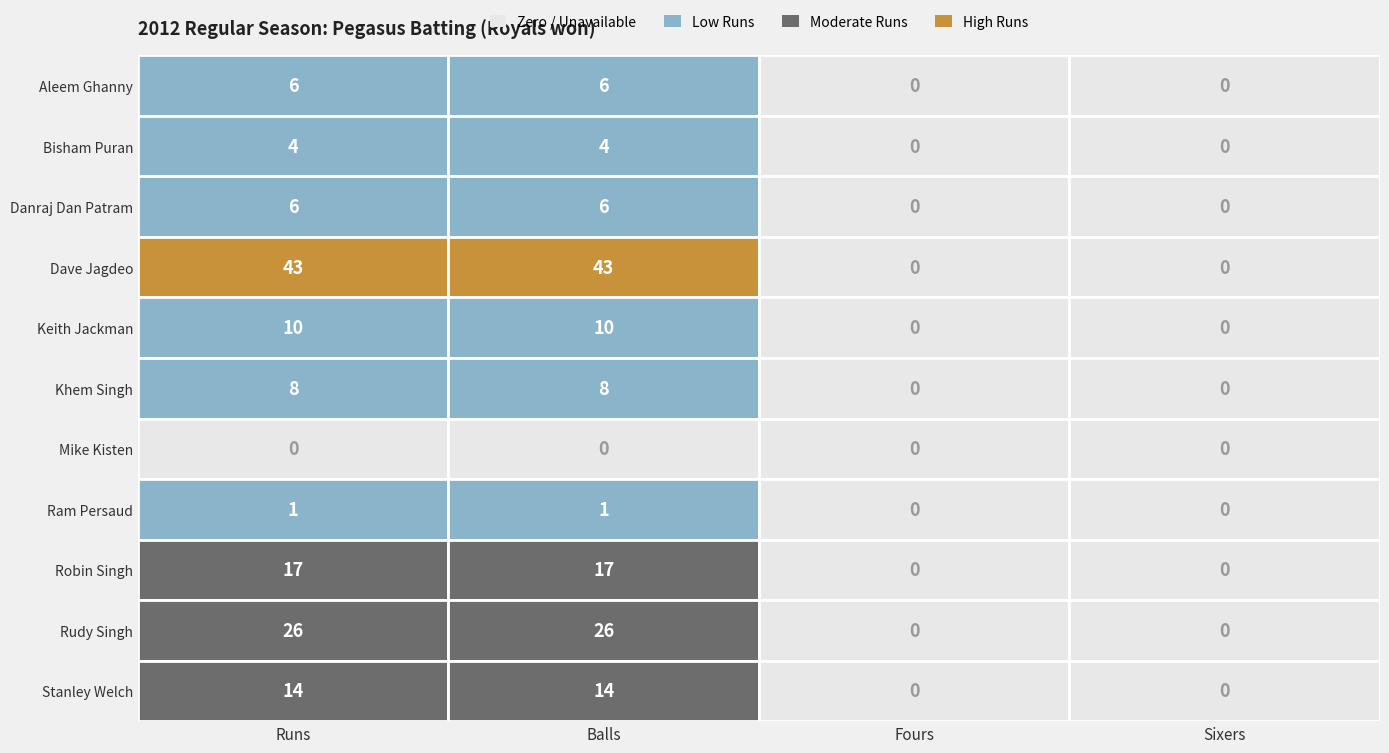

What is the sum of the Robin Singh values at Sixers and Balls?

17